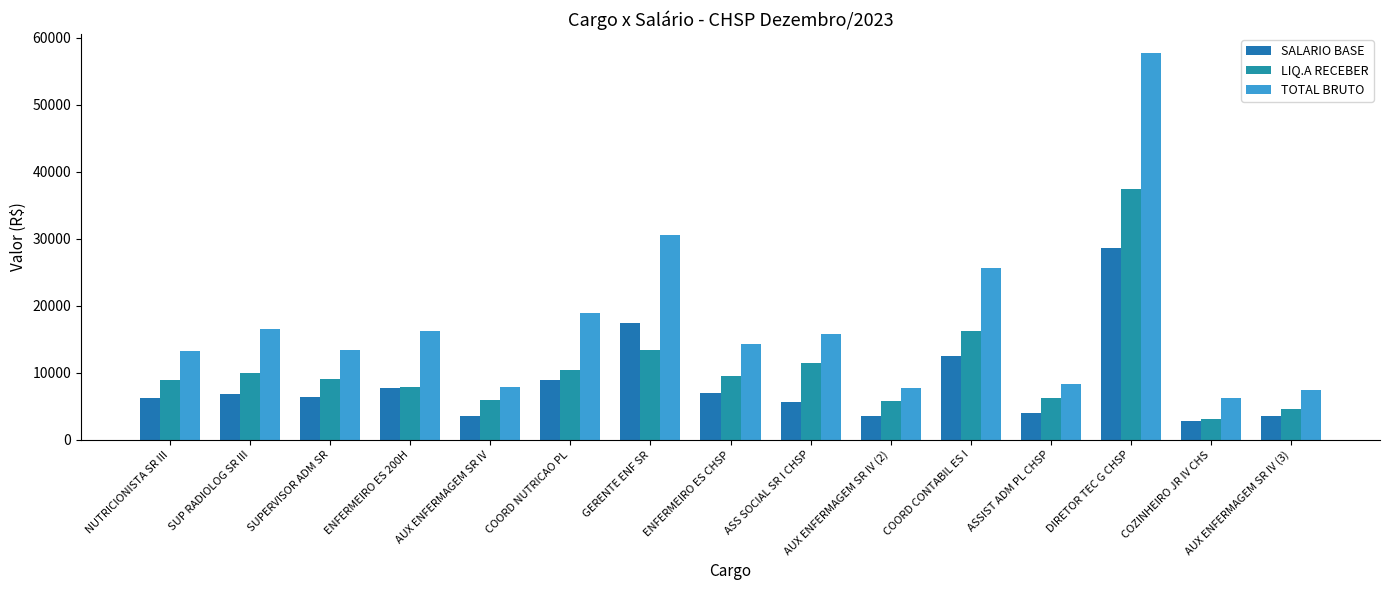

How many bars are there in each group?

3